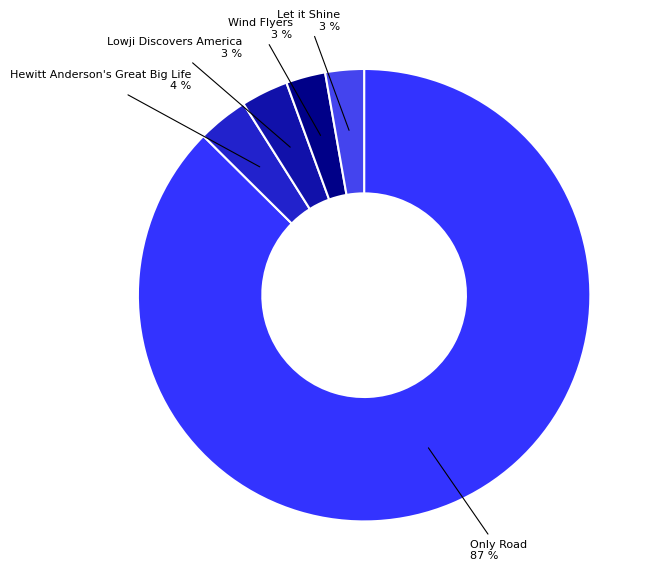

True or false: Hewitt Anderson's Great Big Life accounts for 13% of the total.

False